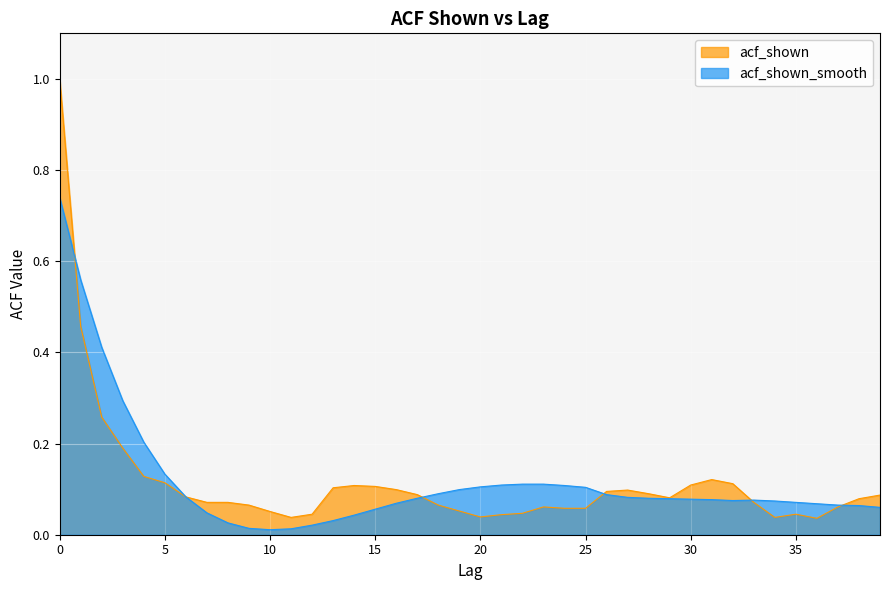

What is the difference between the maximum and second lowest values in the acf_shown_smooth series?

0.7